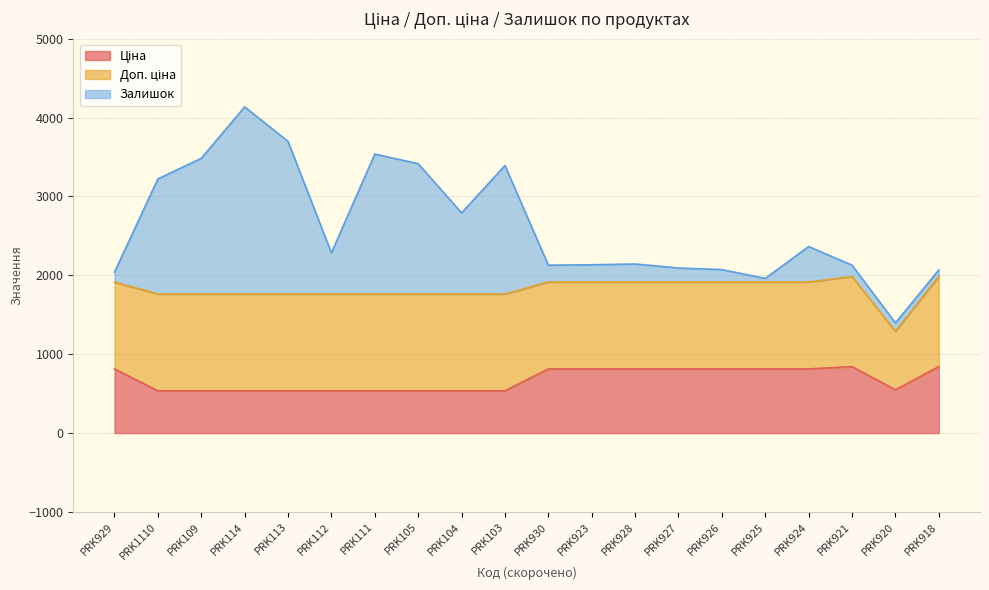

At which label does Ціна first exceed 813?

PRK929